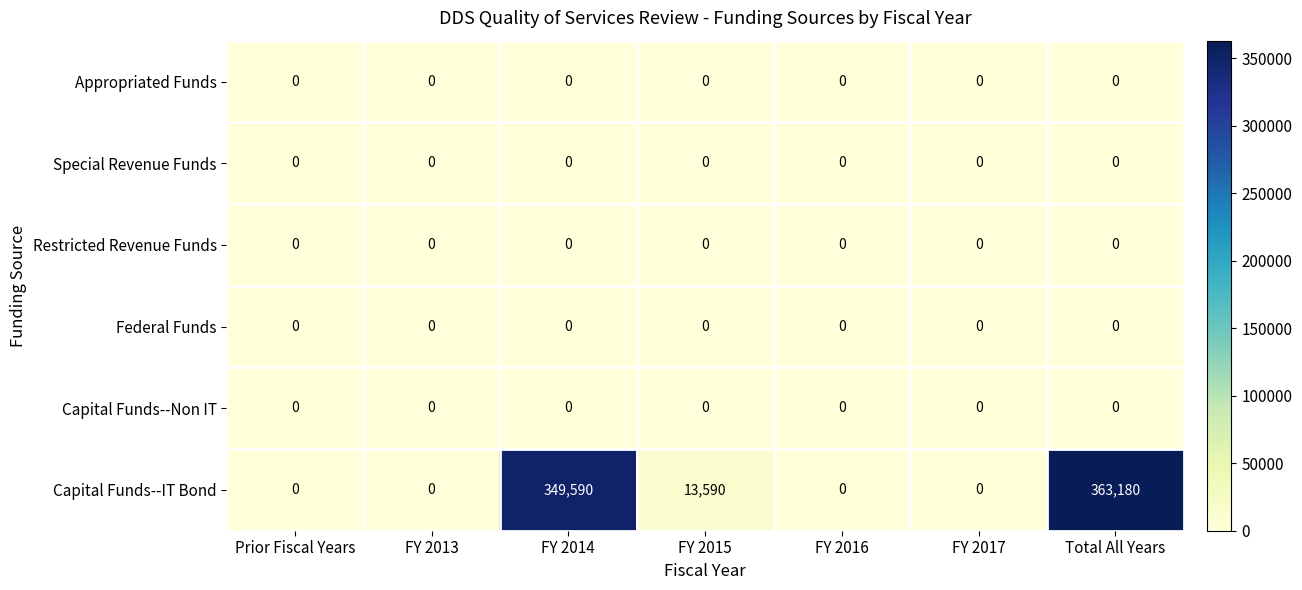

Which series has the widest spread of values?

Capital Funds--IT Bond